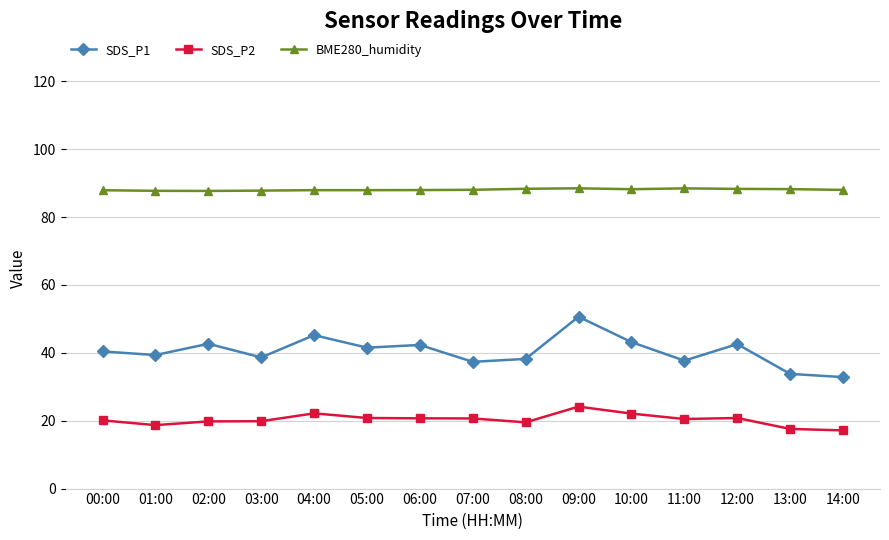

True or false: SDS_P1 has a value of 33.8 at 13:00.

True